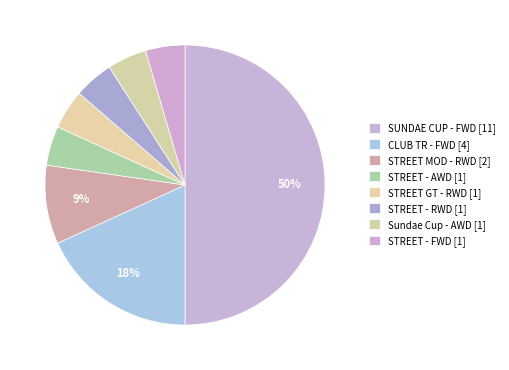

True or false: STREET - RWD accounts for 5% of the total.

True